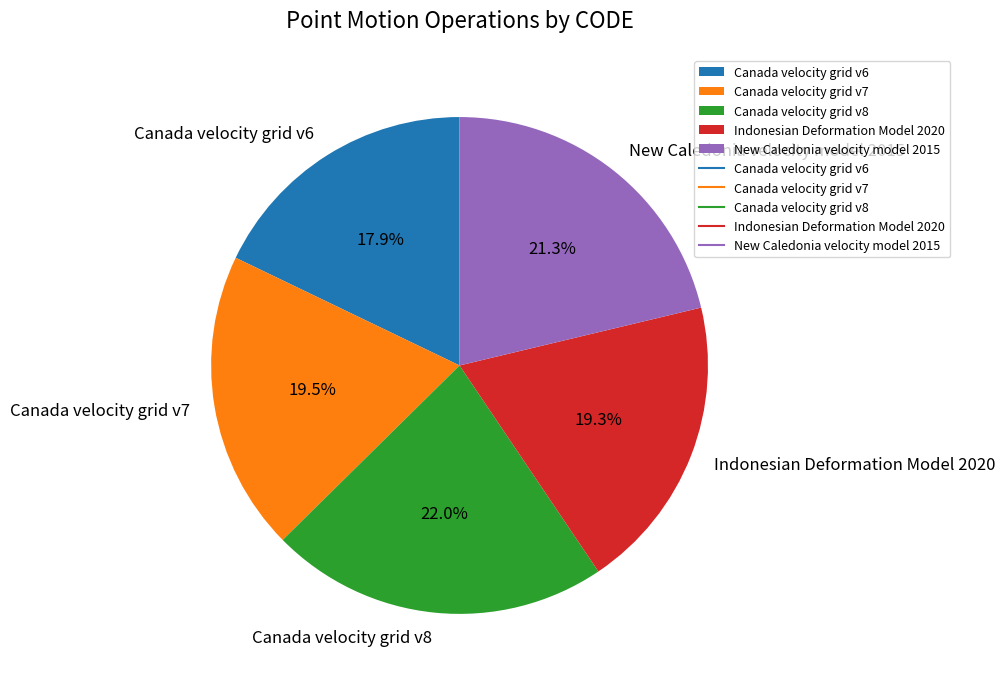

Is it true that New Caledonia velocity model 2015 is 34% of the pie?

False